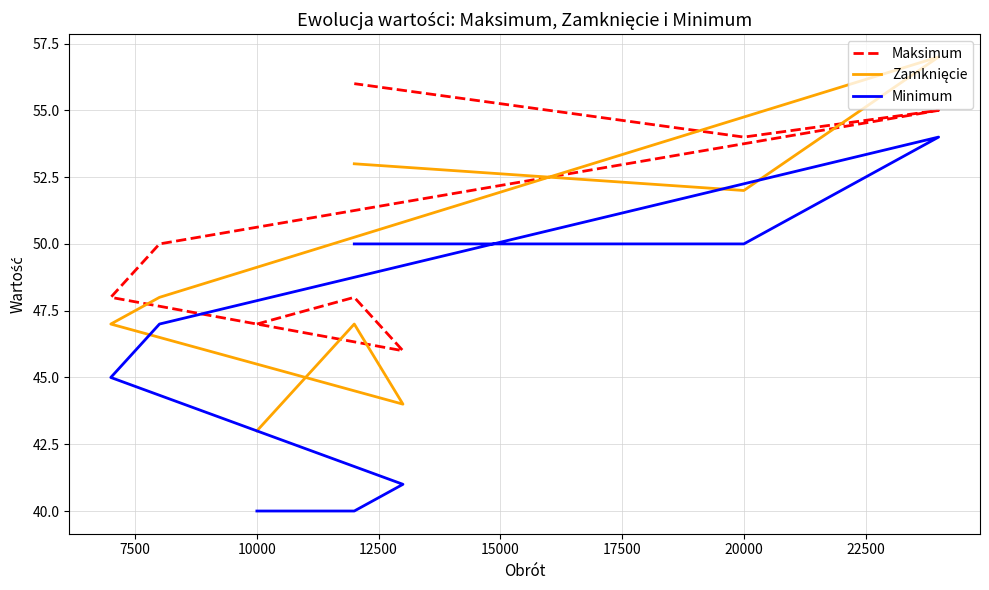

At 10000, list the series in order from largest to smallest.

Maksimum, Zamknięcie, Minimum